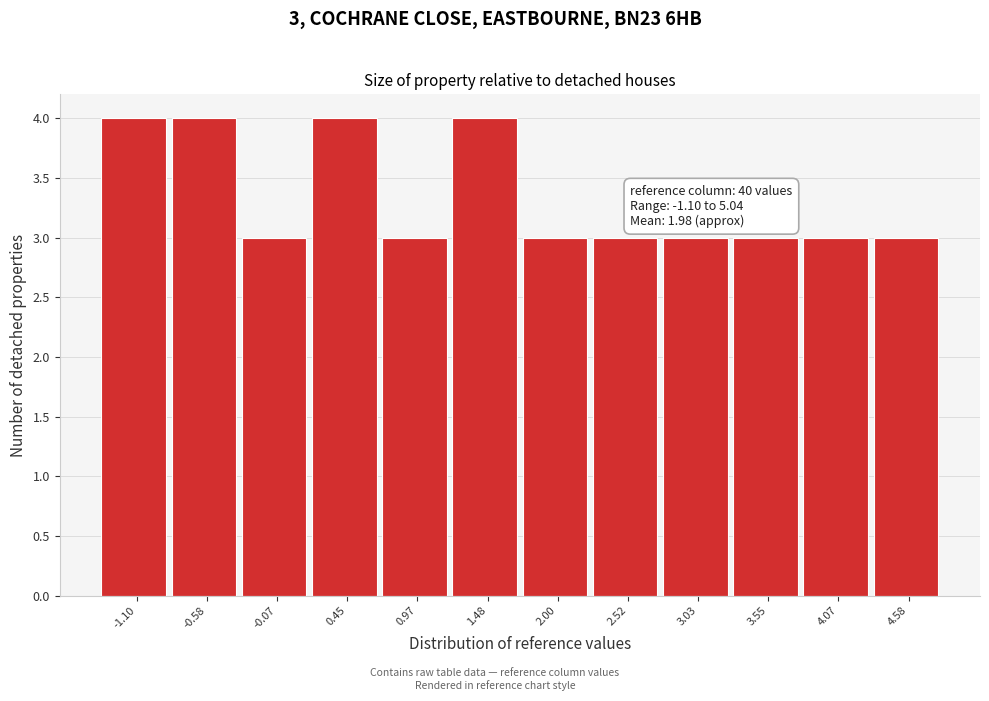

Reading left to right, extract all data points from this chart.

4	4	3	4	3	4	3	3	3	3	3	3